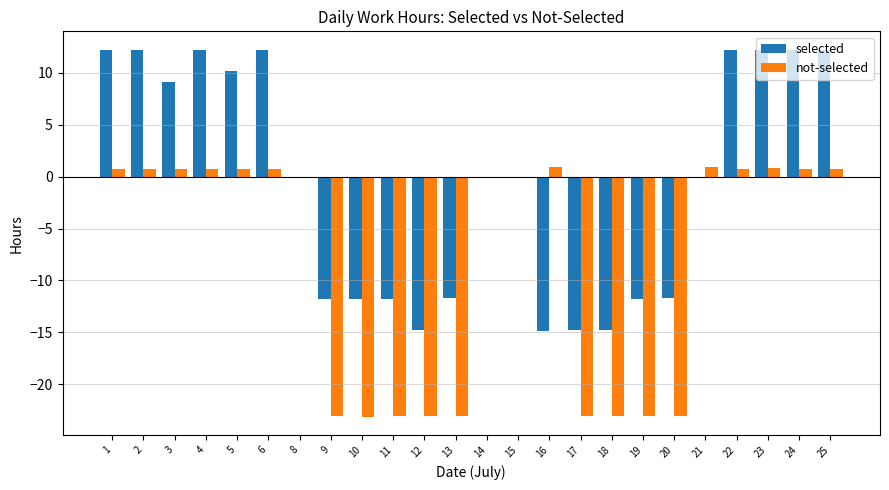

True or false: selected has a value of -11.8 at 11.

True